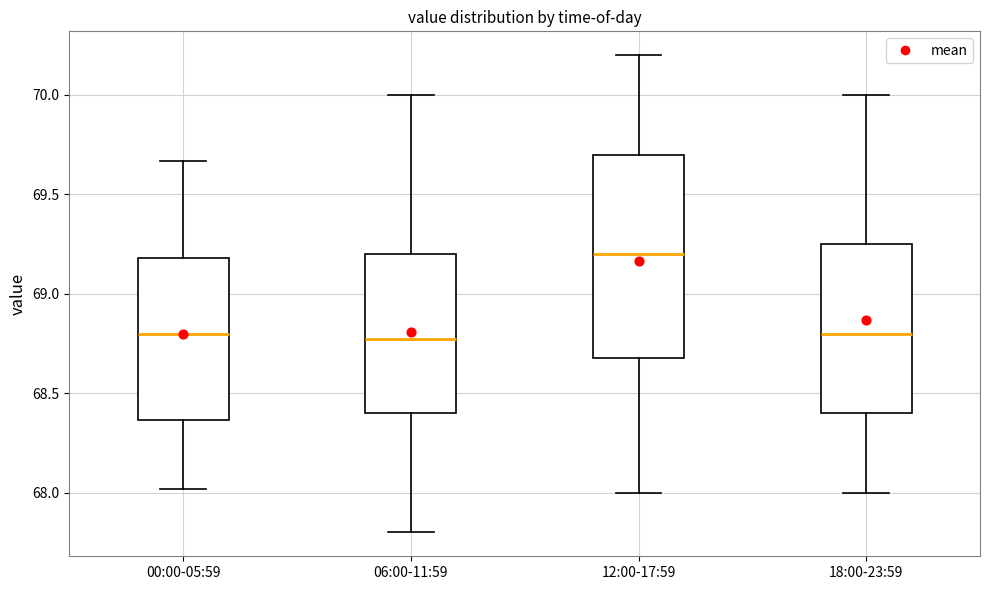

Where does the upper whisker of the box for 06:00-11:59 end on the y-axis? The values are not printed on the chart, so give them approximately, as read against the axis.

70.00